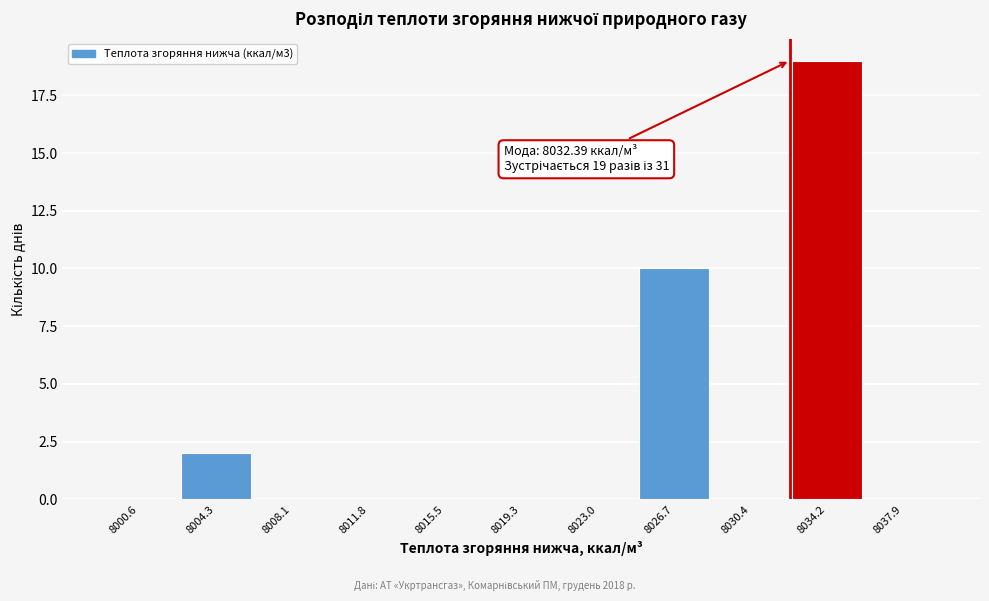

Over which range of the x-axis is the bar tallest?

8032.5 to 8036.0